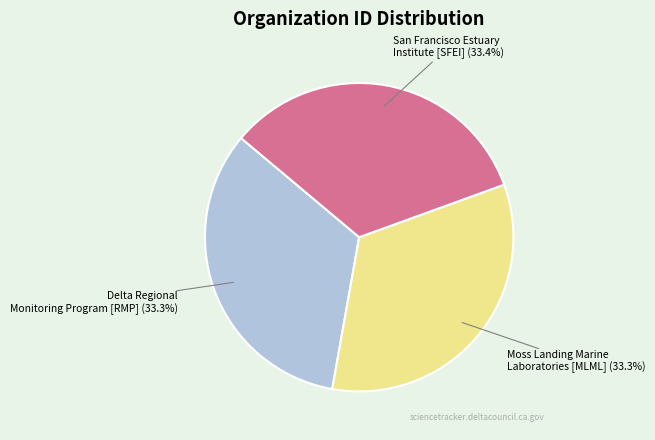

To the nearest percent, what is the average slice percentage?

33%